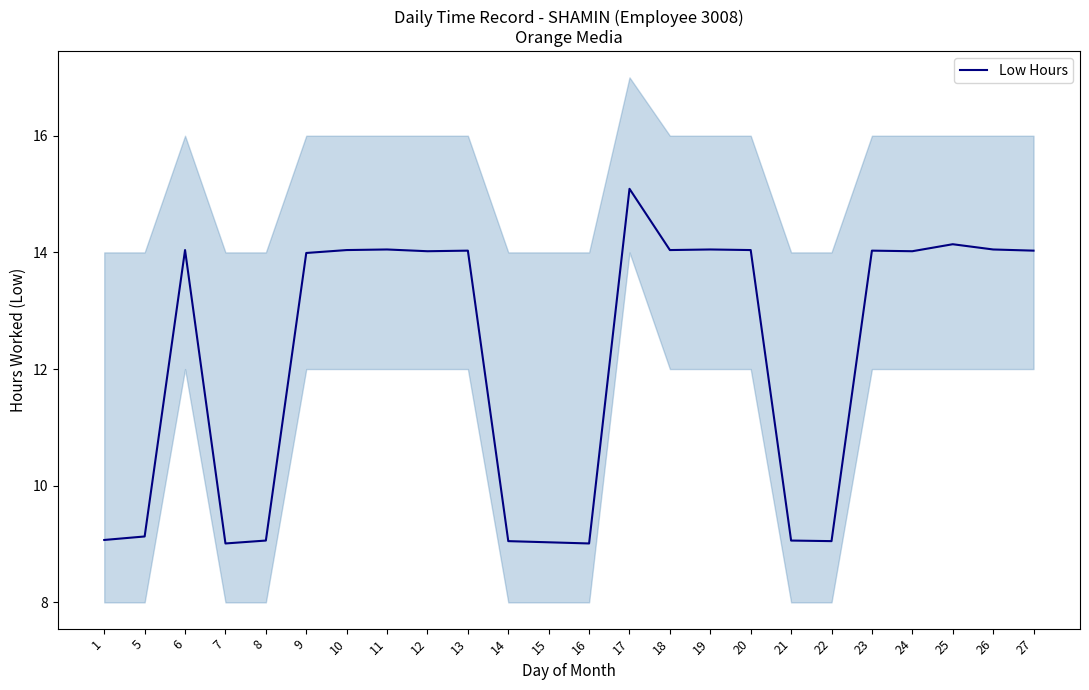

What is the smallest value displayed?

9.0